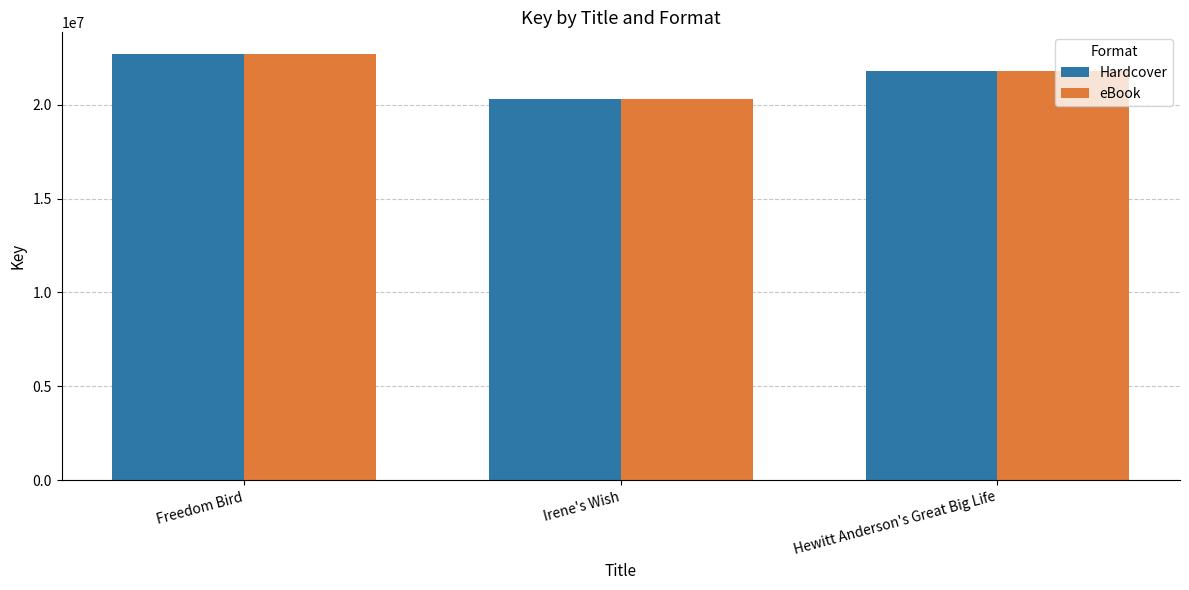

At which label is eBook closest to 21510981?

Hewitt Anderson's Great Big Life